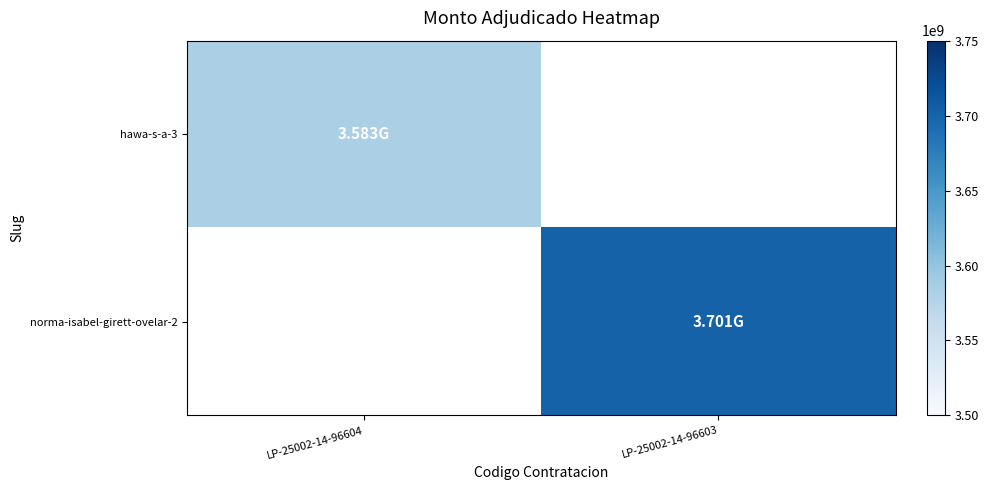

Which series has the widest spread of values?

hawa-s-a-3